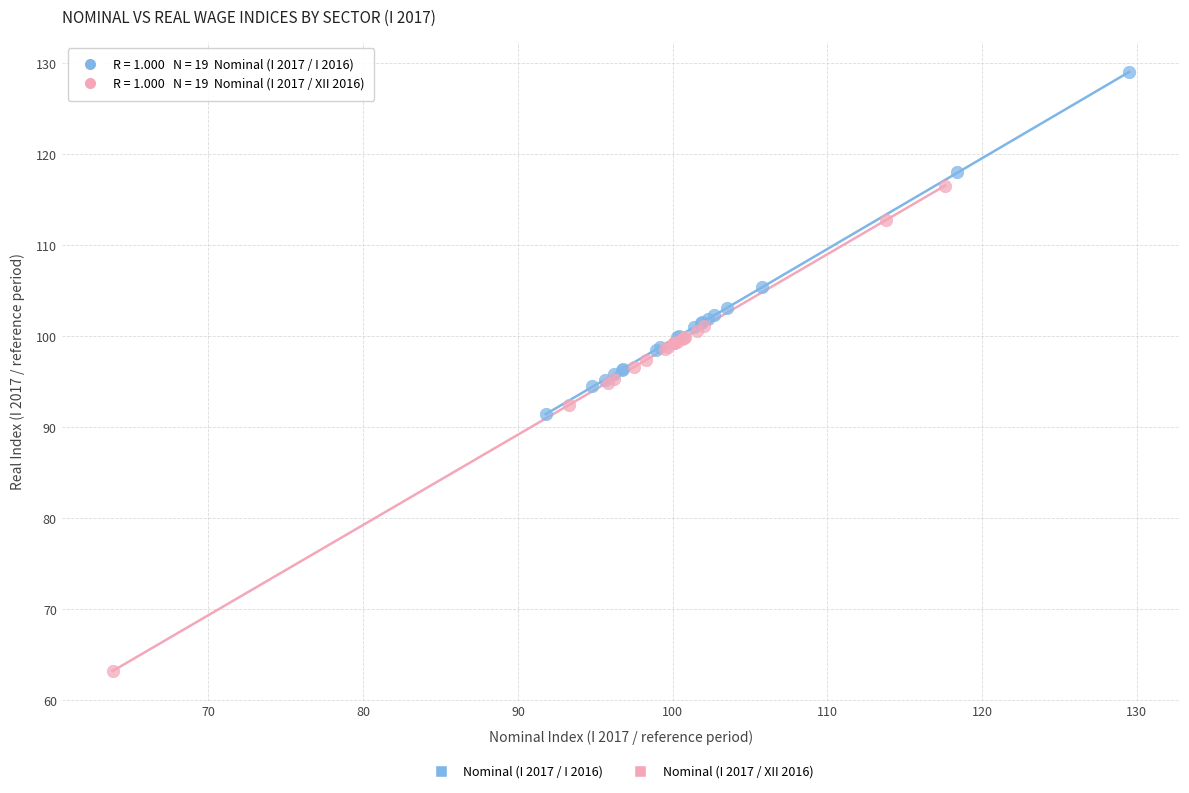

Which series contains the lowest Y value?

Nominal (I 2017 / XII 2016)